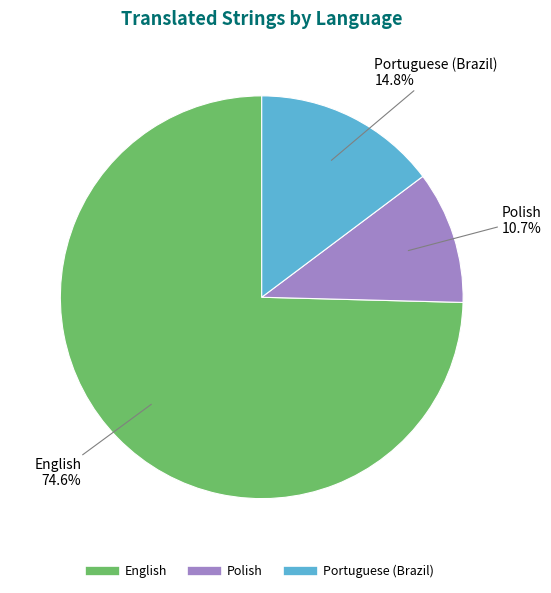

What percentage is the English slice, to the nearest percent?

75%